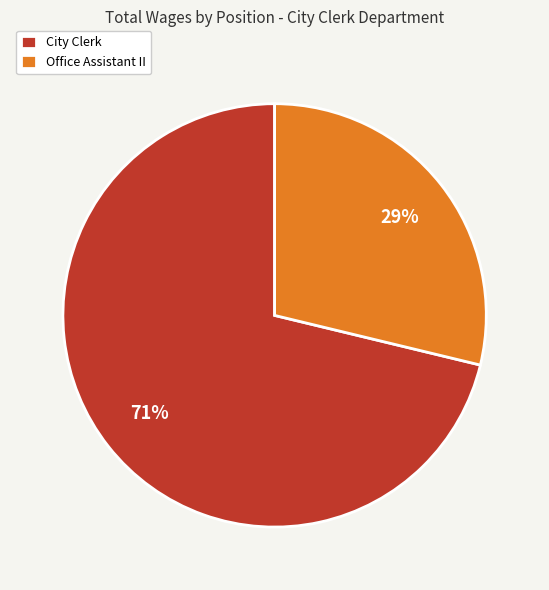

How many slices are in this pie chart?

2